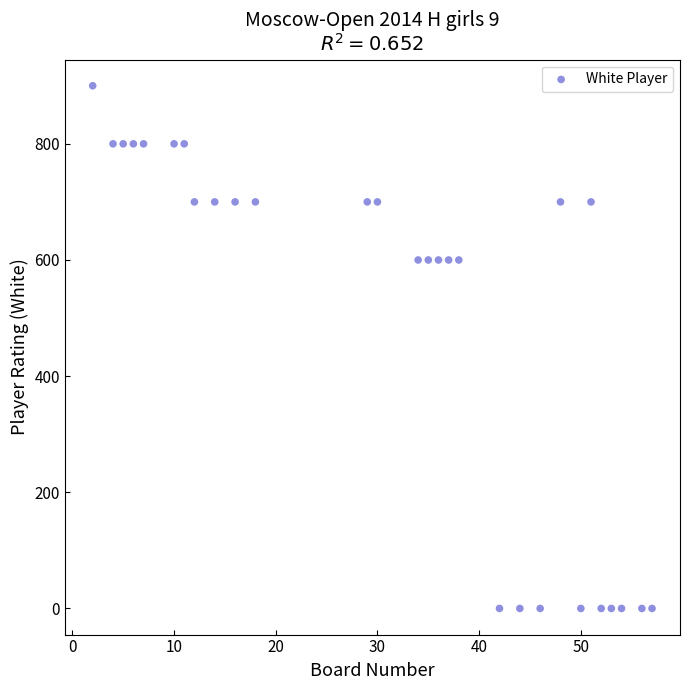

What is the range of Y values (max minus min)?

900